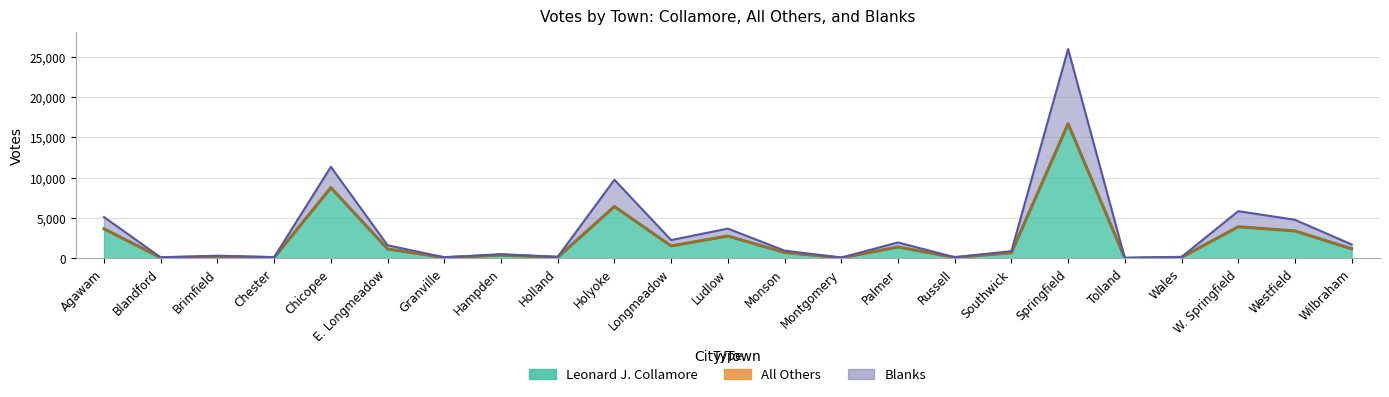

Is the value of Leonard J. Collamore at Holland greater than the value of Blanks at Montgomery?

Yes